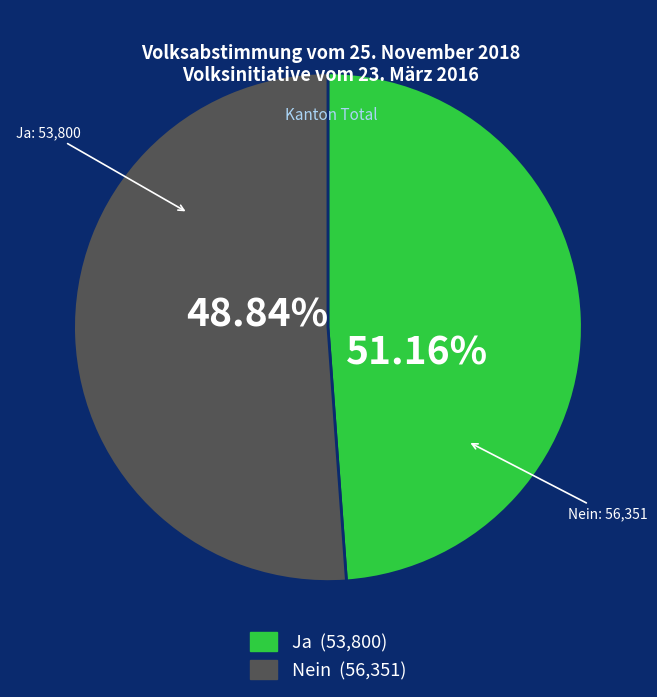

What is the change in value from Ja to Nein?

+2551